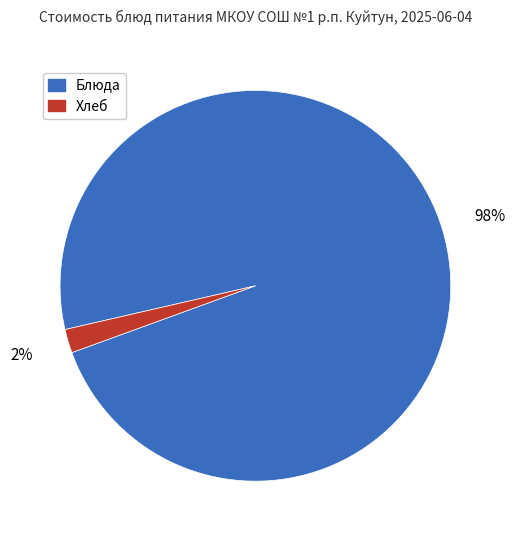

Does any single category account for the majority?

Yes